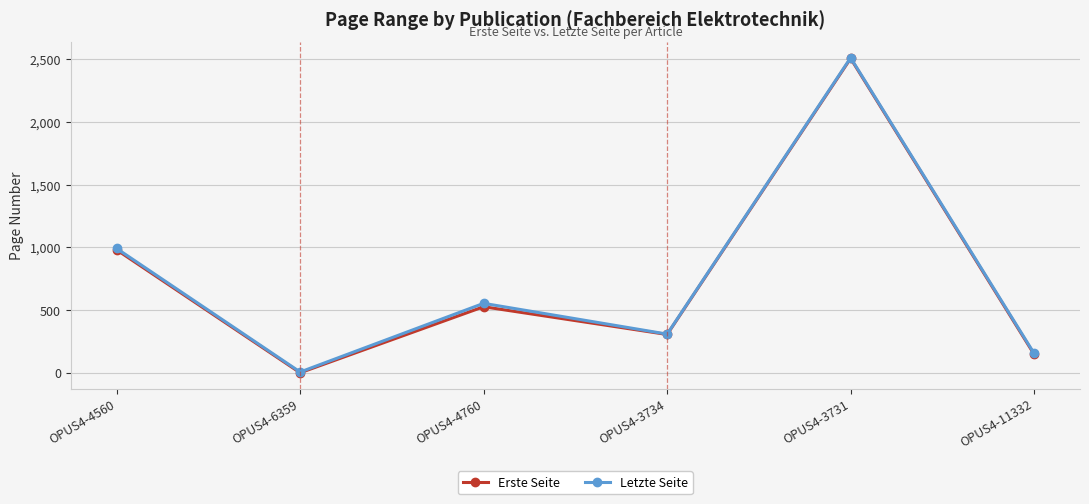

Which series changed the most between OPUS4-4760 and OPUS4-11332?

Letzte Seite